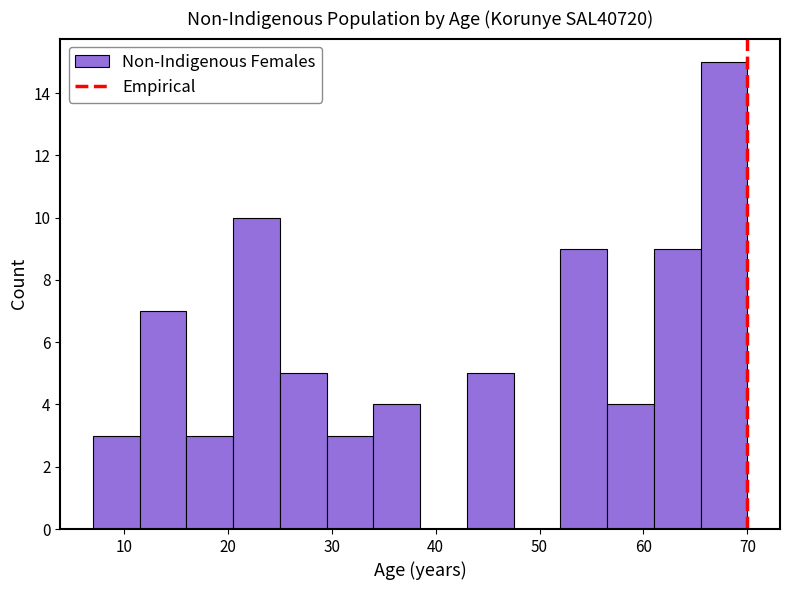

Reading left to right, transcribe this chart: for each bar, give the range it covers on the x-axis and its height. Neither the bar edges nor the heights are printed on the chart, so give them approximately, as read against the axes.

7.0 to 11.5: 3
11.5 to 16.0: 7
16.0 to 20.5: 3
20.5 to 25.0: 10
25.0 to 29.5: 5
29.5 to 34.0: 3
34.0 to 38.5: 4
38.5 to 43.0: 0
43.0 to 47.5: 5
47.5 to 52.0: 0
52.0 to 56.5: 9
56.5 to 61.0: 4
61.0 to 65.5: 9
65.5 to 70.0: 15